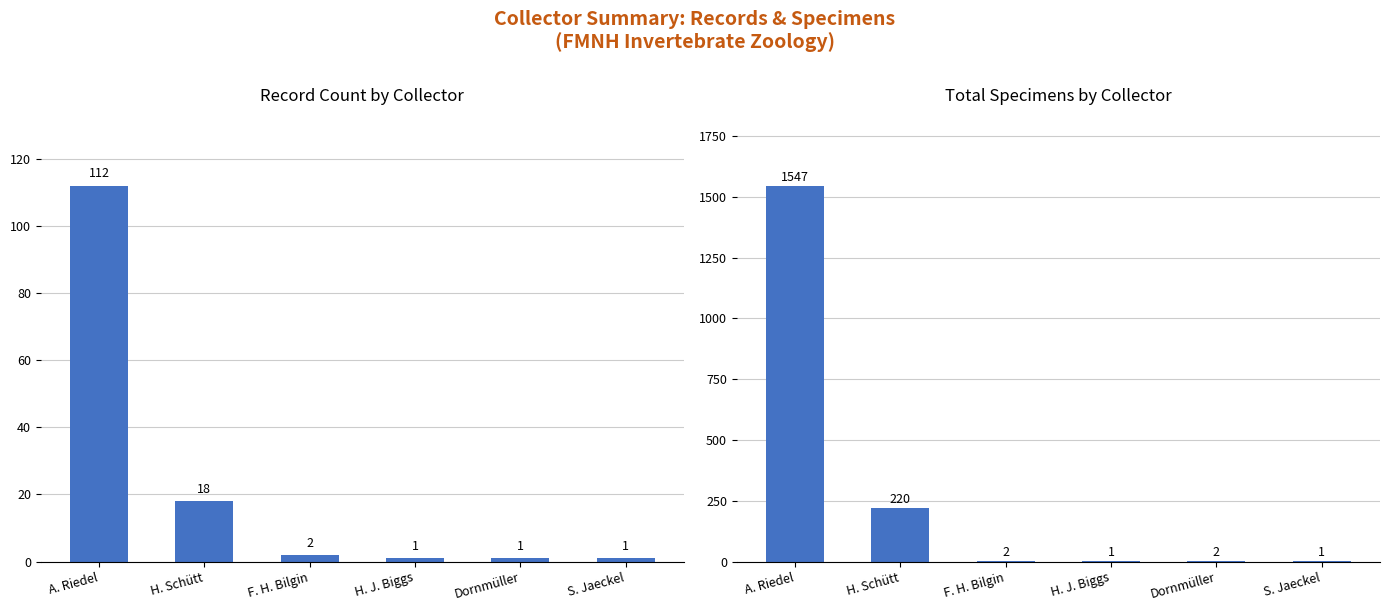

What is the approximate value of Total Specimens at H. J. Biggs?

1